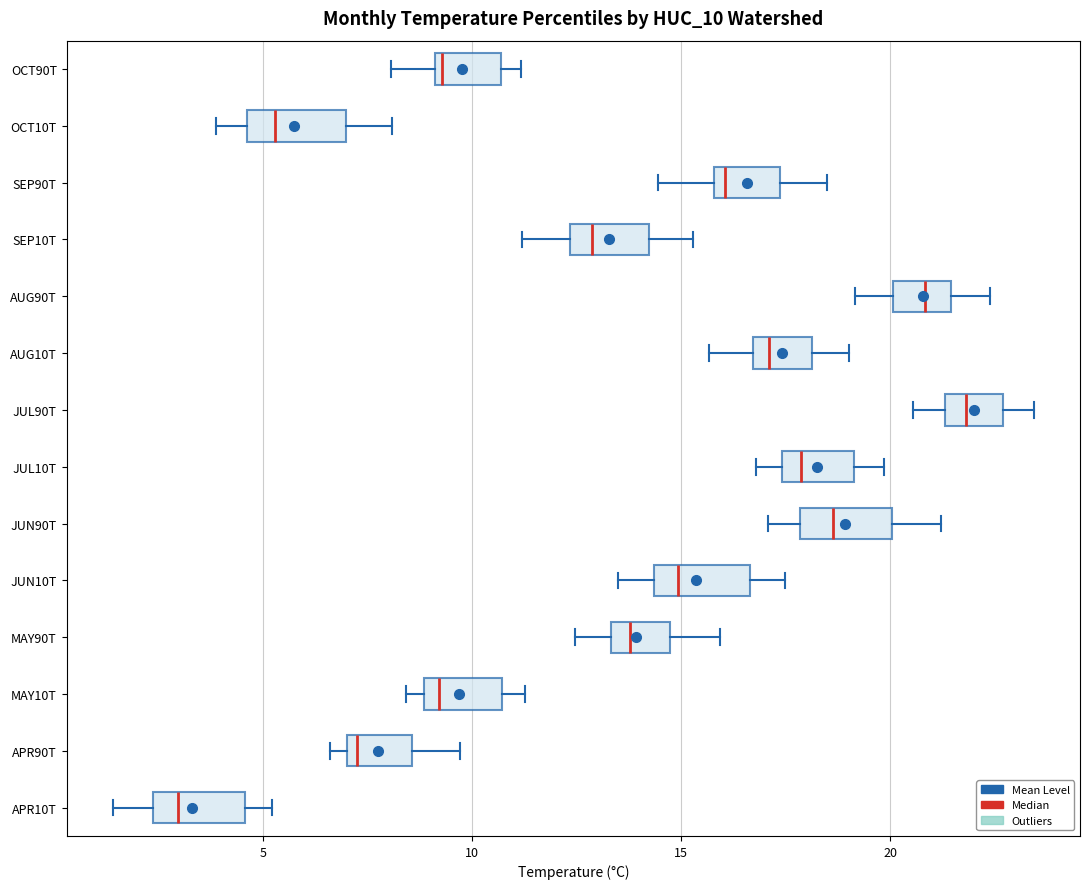

Which box has the furthest to the left median line?

APR10T